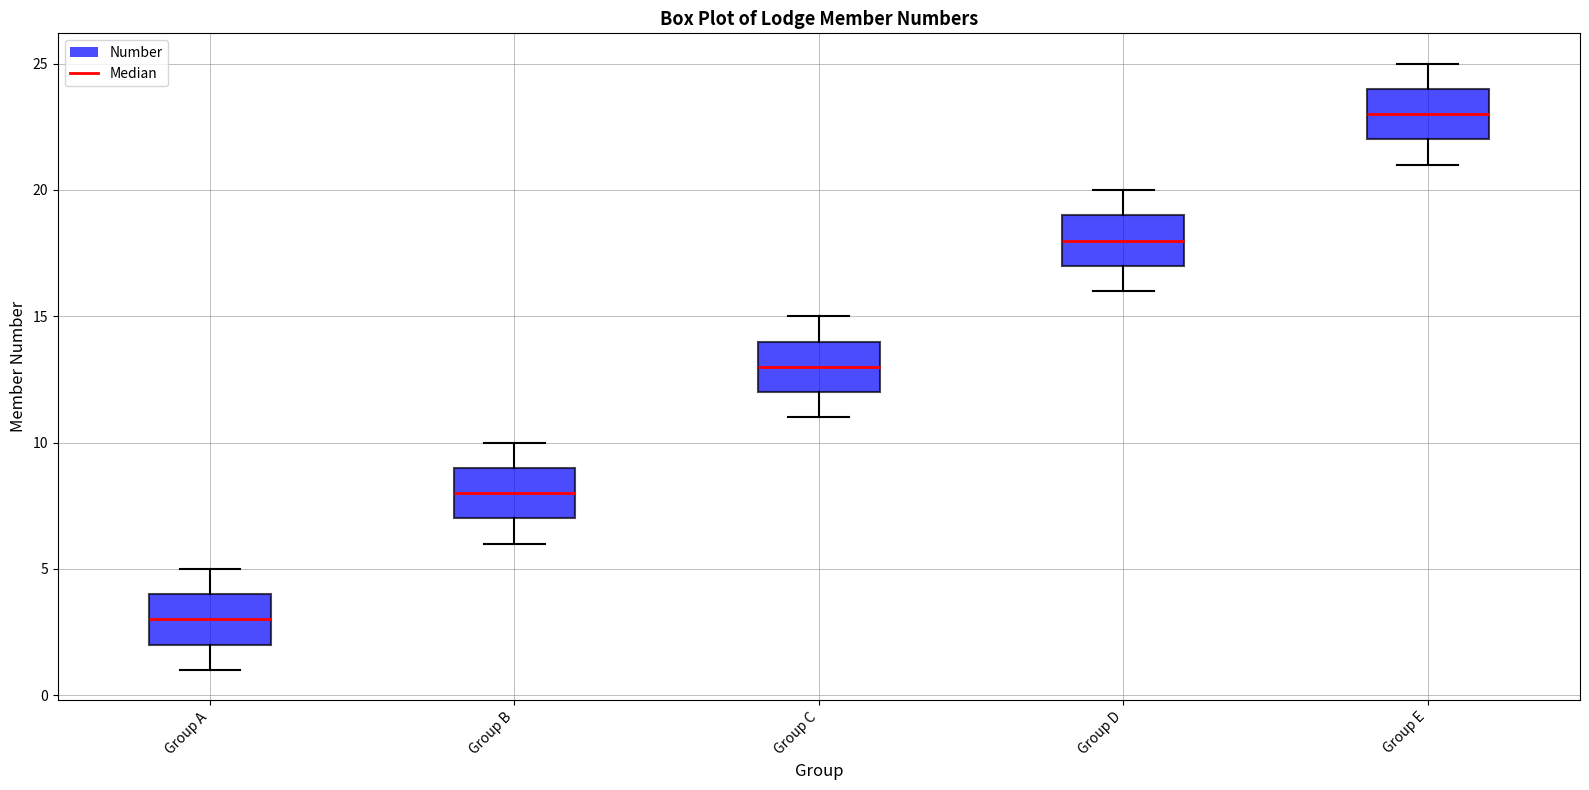

Reading left to right, transcribe this box plot: for each box, give where its median line is, the range the box spans, and where its two whiskers end, as read against the y-axis. The values are not printed on the chart, so give them approximately, as read against the axis.

Group A: median 3, box 2 to 4, whiskers 1 to 5
Group B: median 8, box 7 to 9, whiskers 6 to 10
Group C: median 13, box 12 to 14, whiskers 11 to 15
Group D: median 18, box 17 to 19, whiskers 16 to 20
Group E: median 23, box 22 to 24, whiskers 21 to 25